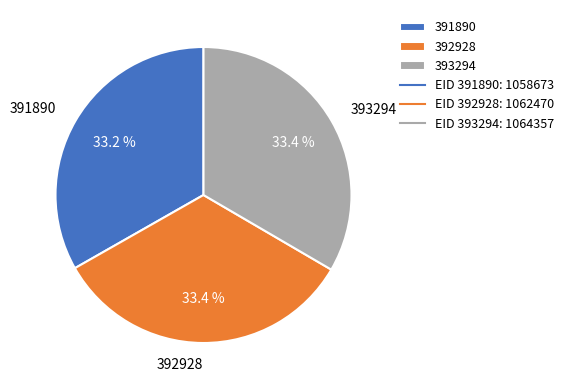

What percentage is the 391890 slice, to the nearest percent?

33%